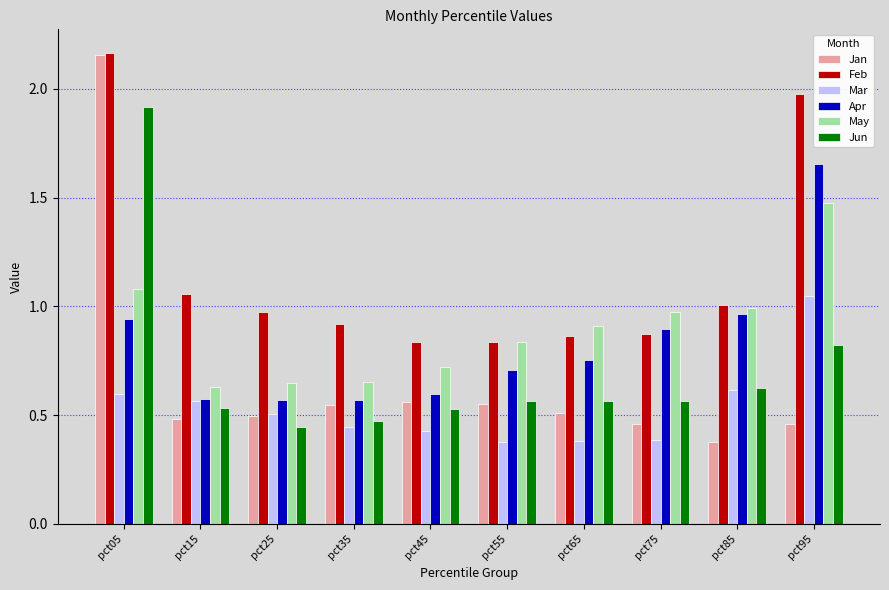

Which category has the highest value across all series?

pct05